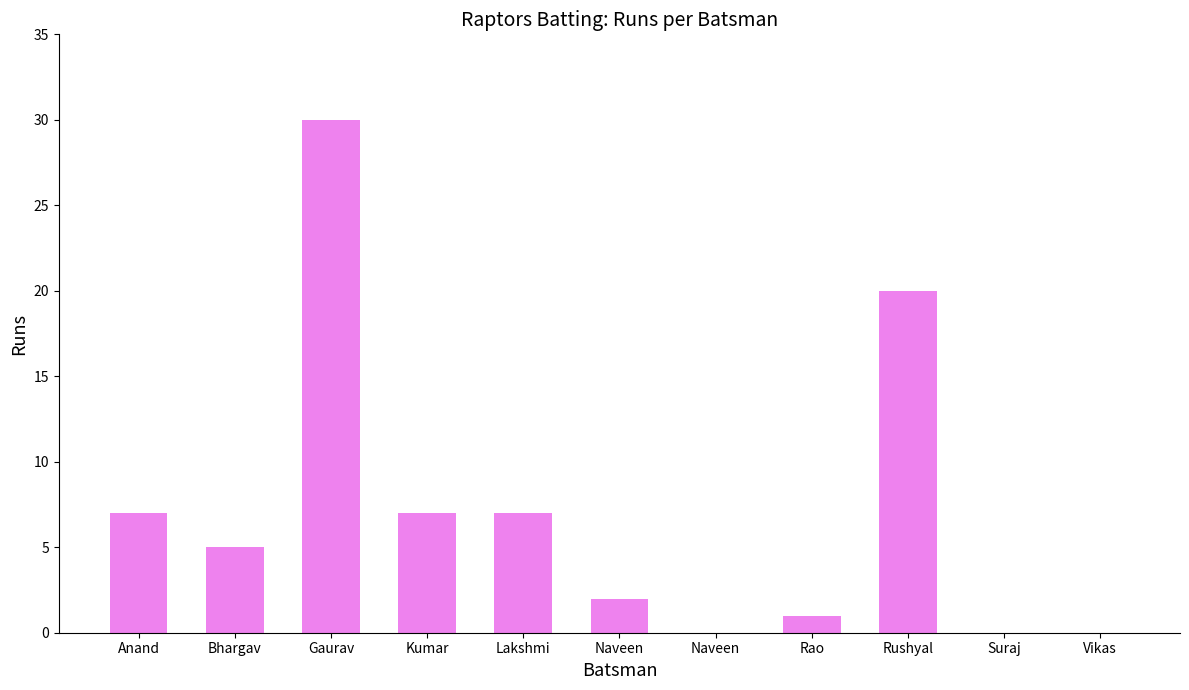

How many categories are shown in the chart?

11